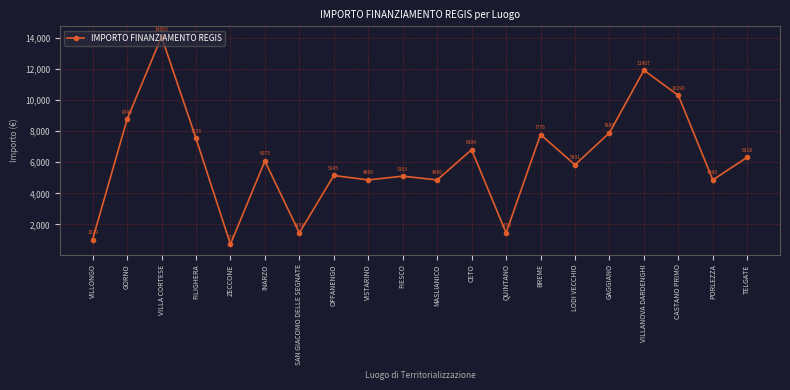

Approximately how many times larger is the value at CETO compared to ZECCONE?

9.3